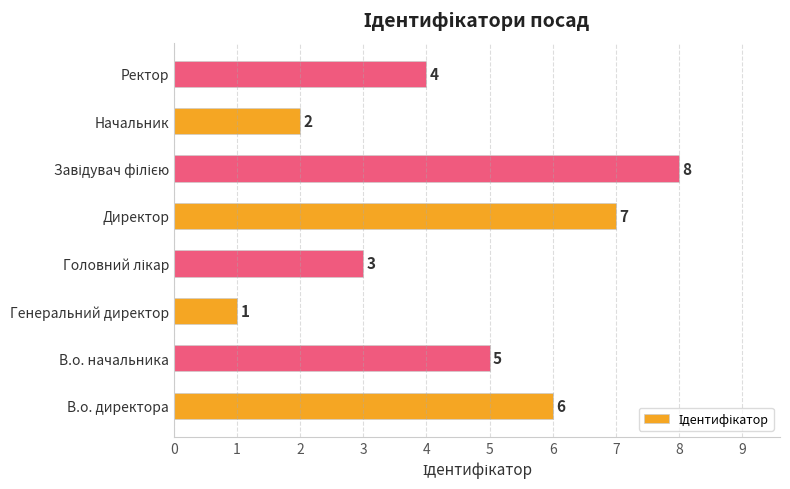

The value at Ректор is 4. True or false?

True